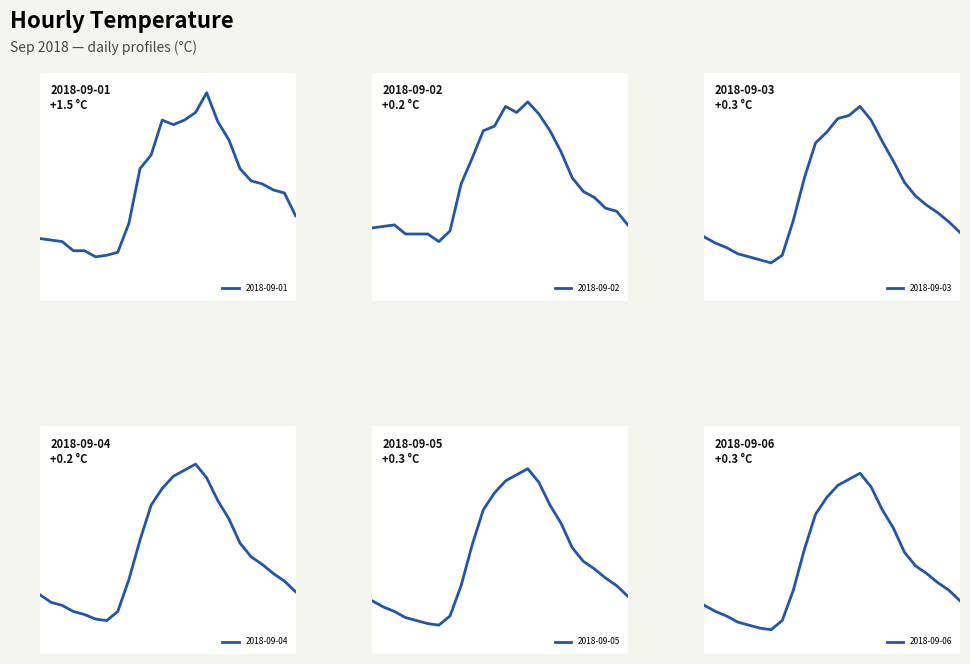

What is the difference between the second highest and minimum values in the 2018-09-06 series?

9.9